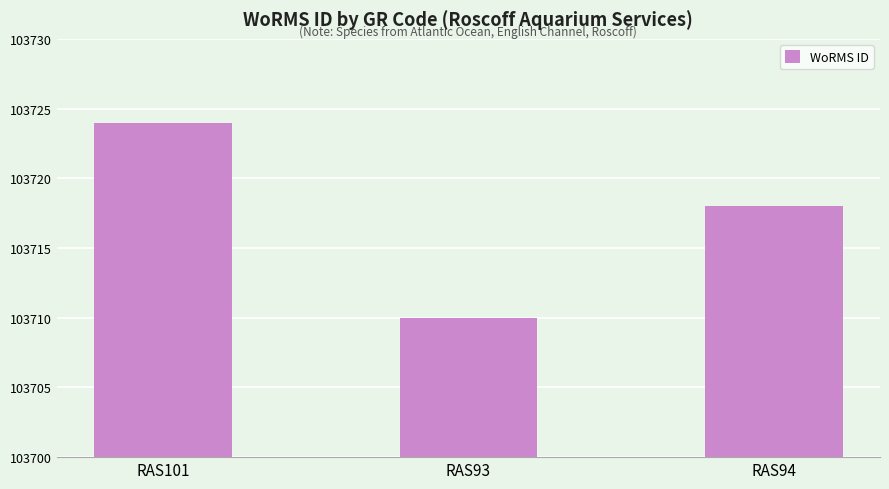

What value does the data have at RAS101?

103724